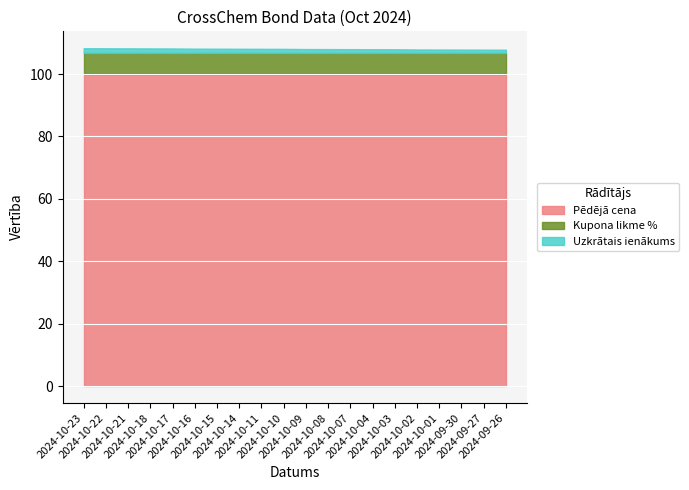

True or false: Kupona likme % and Uzkrātais ienākums intersect in this chart.

False